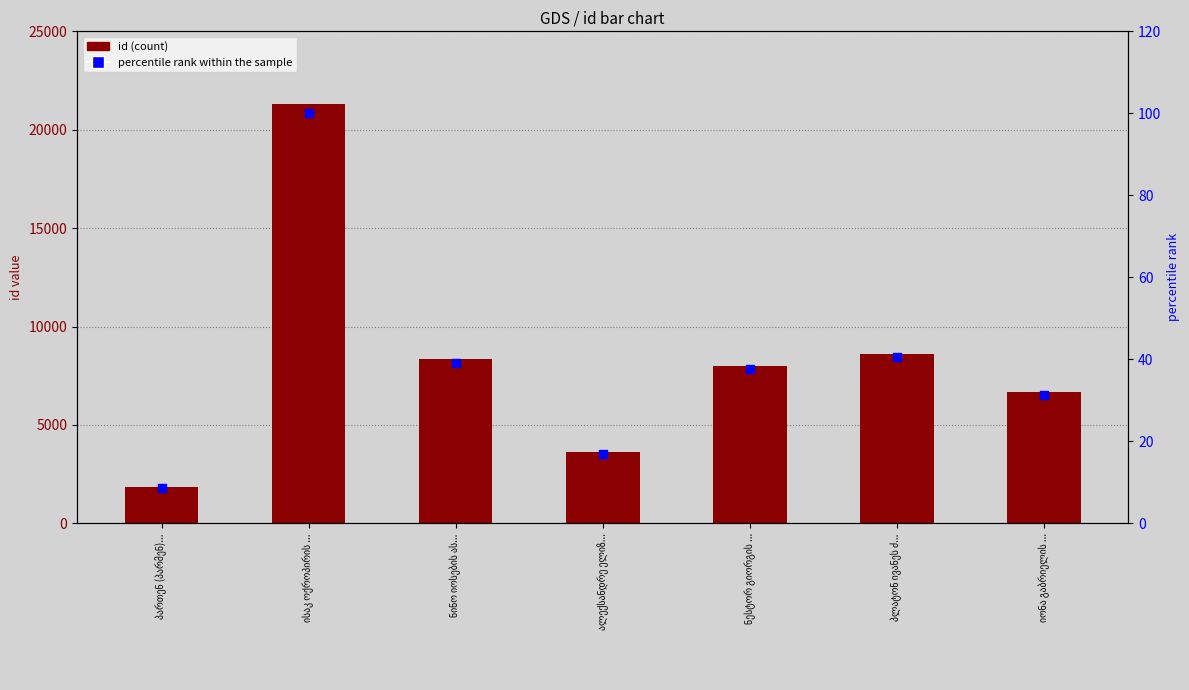

Which series contains the highest Y value?

id